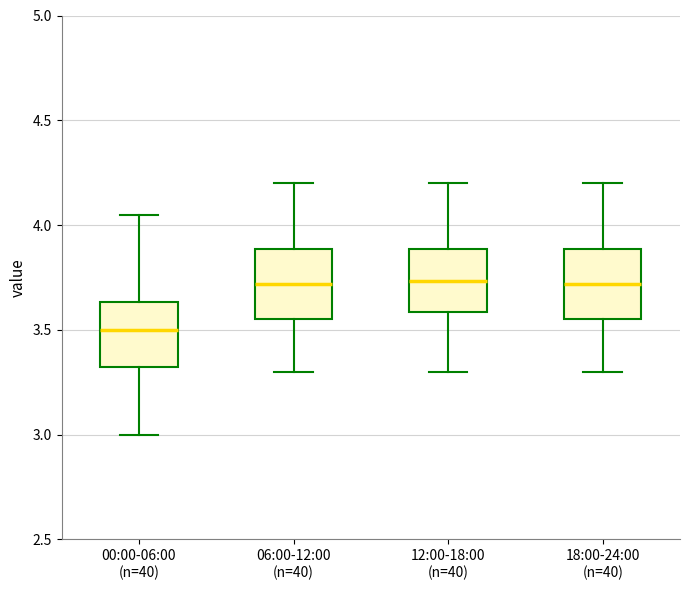

Where does the median line of the box for 00:00-06:00 (n=40) sit on the y-axis? The values are not printed on the chart, so give them approximately, as read against the axis.

3.50